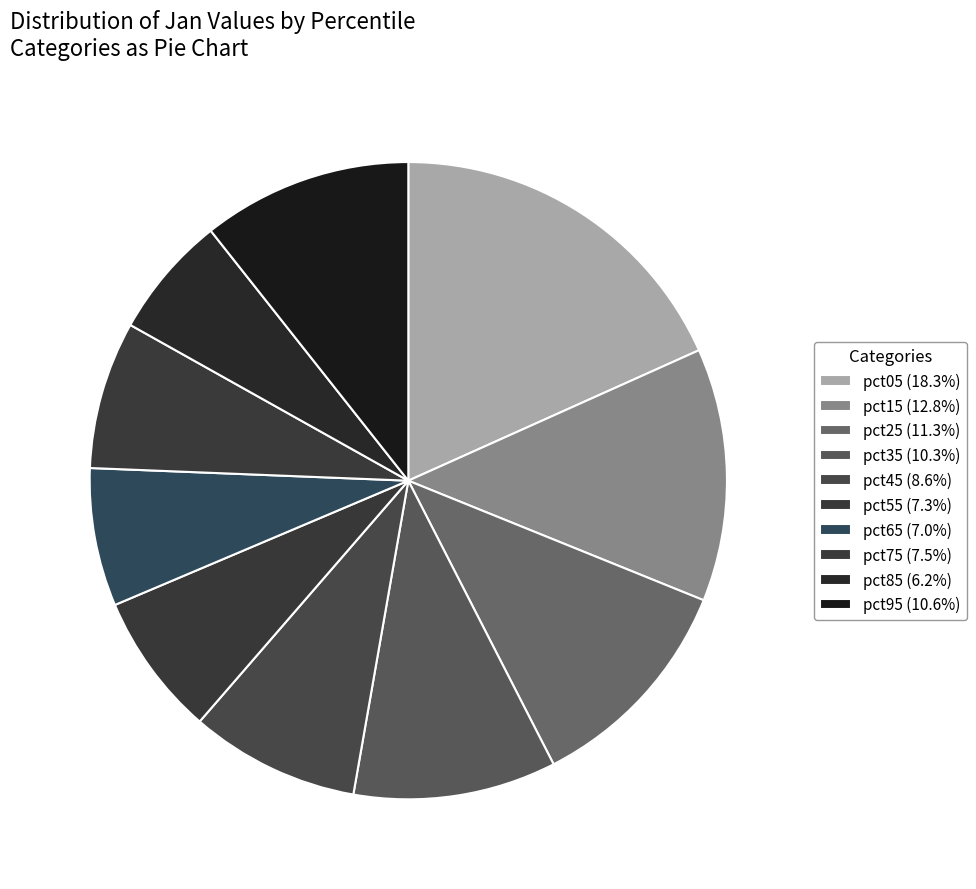

Is there any slice that represents more than half of the pie?

No